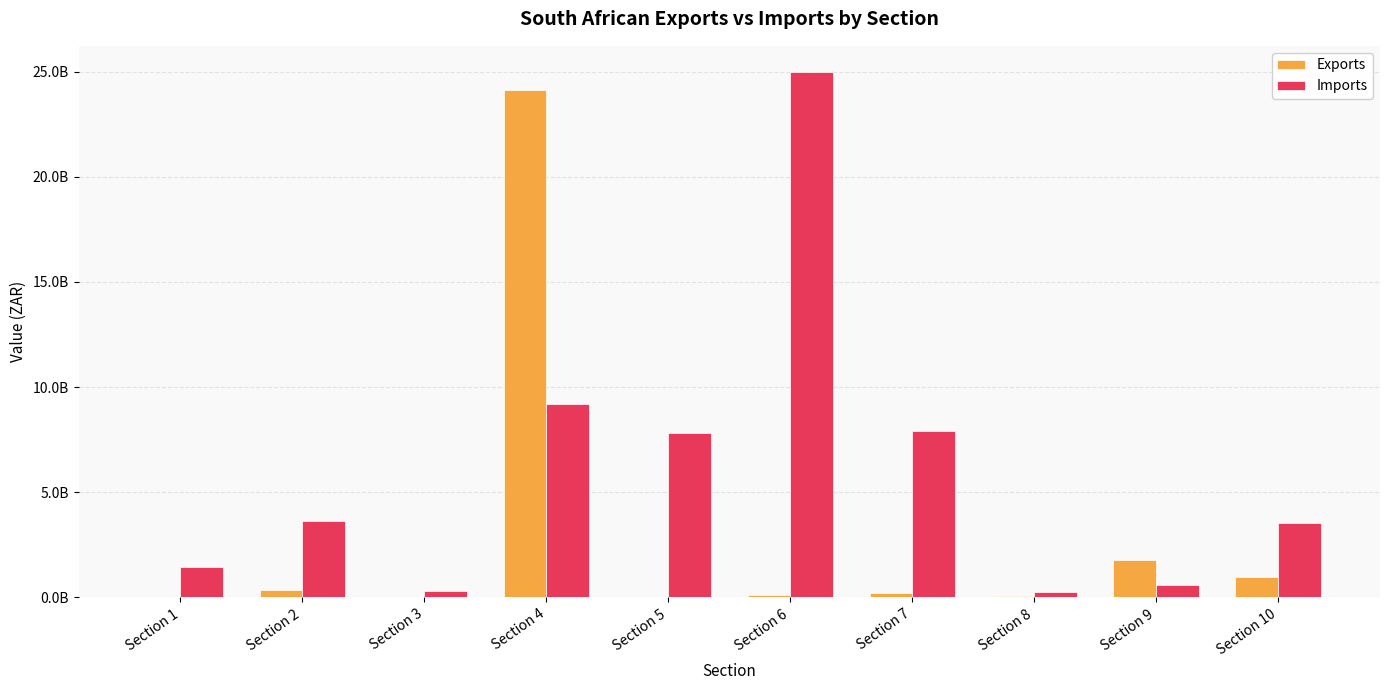

What is the sum of the Imports values at Section 7 and Section 8?

8134538300